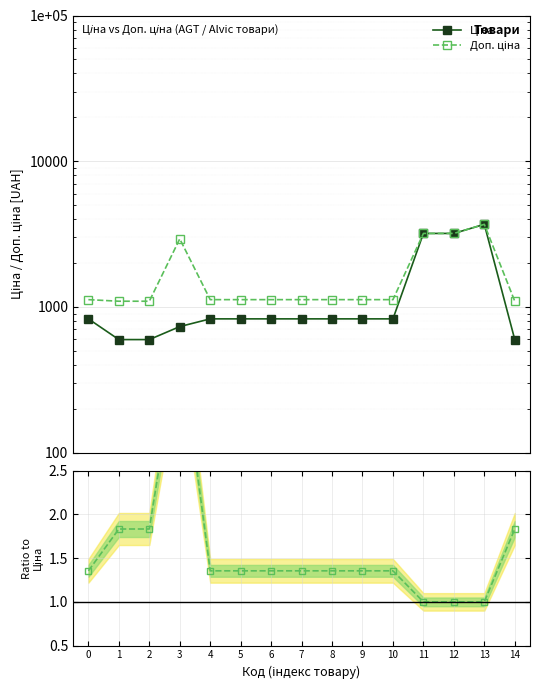

What is the difference between the second highest and second lowest values in the Доп. ціна / Ціна series?

0.8